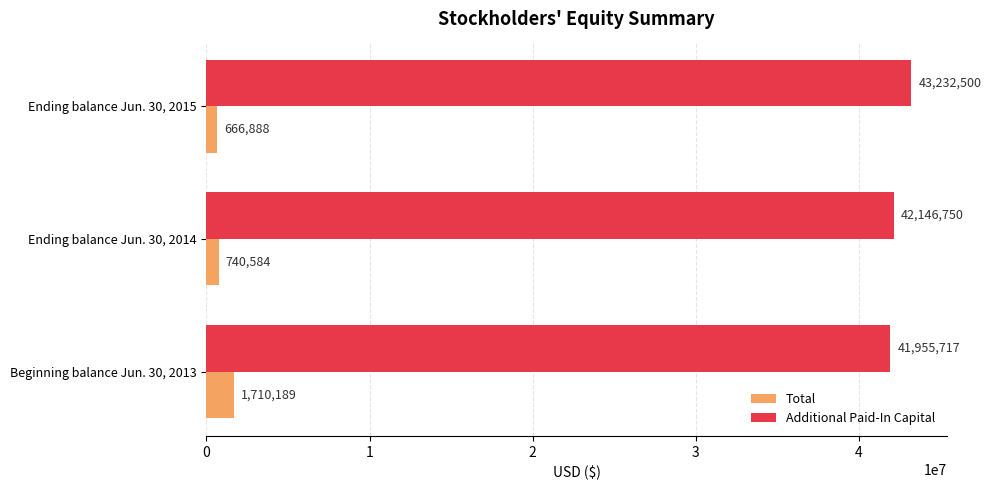

Read the Additional Paid-In Capital value at Ending balance Jun. 30, 2015, to the nearest 10.

43232500